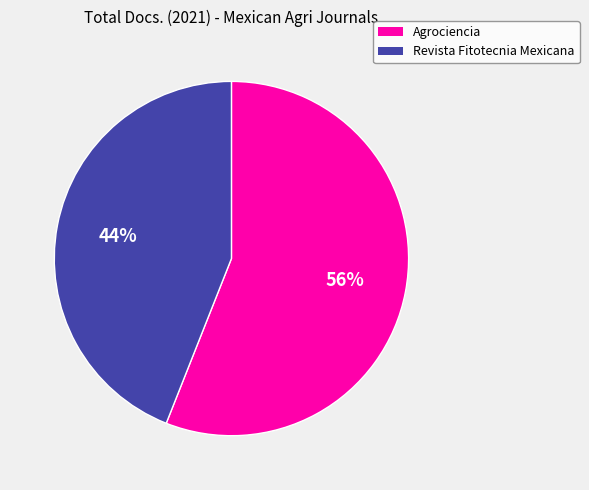

Combined, do Revista Fitotecnia Mexicana and Agrociencia account for over 50%?

Yes